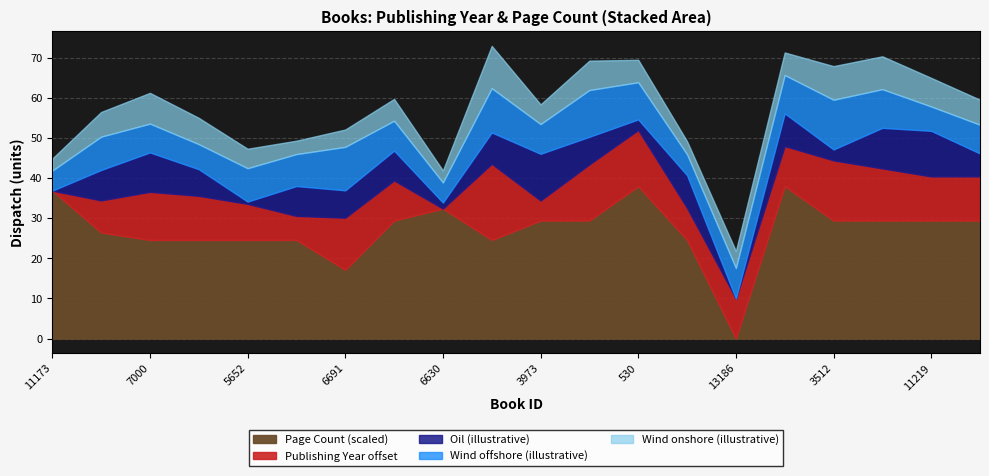

At which category does the chart reach its minimum across all series?

13186